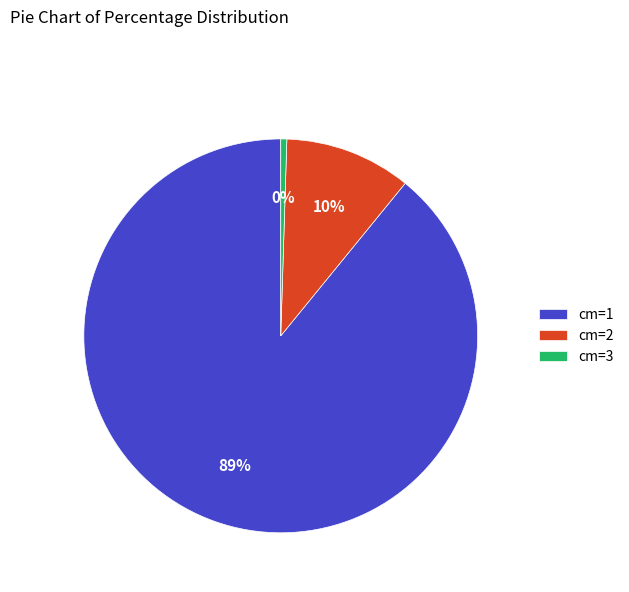

How many segments does this pie chart have?

3